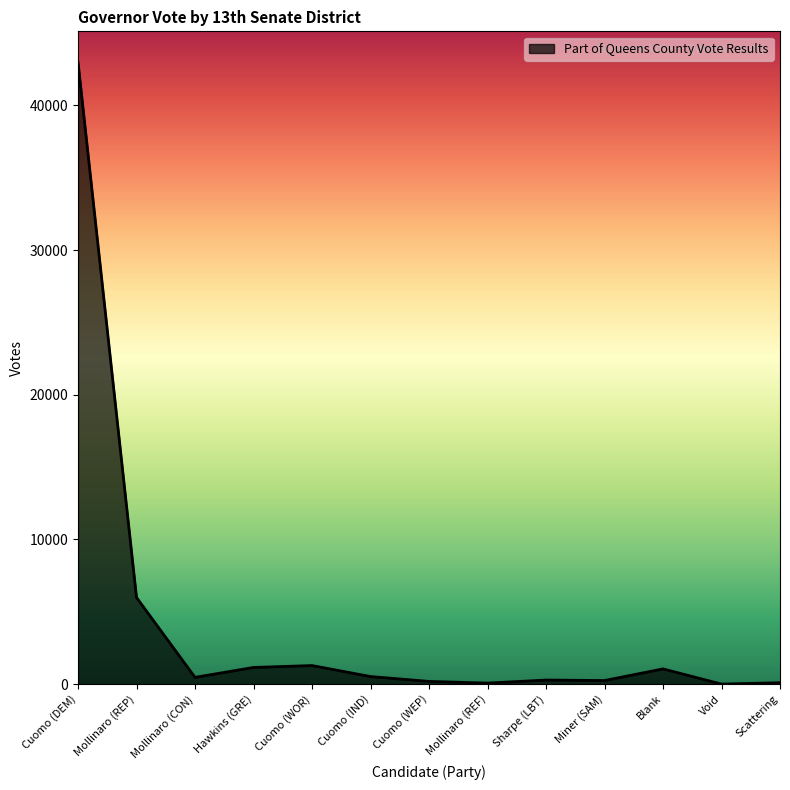

Does the chart display data point markers on the line(s)?

No